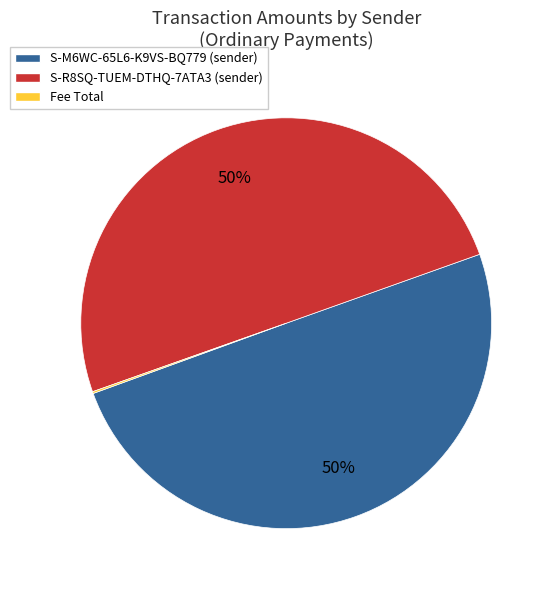

To the nearest percent, what is the difference between the largest and smallest slice percentages?

50%